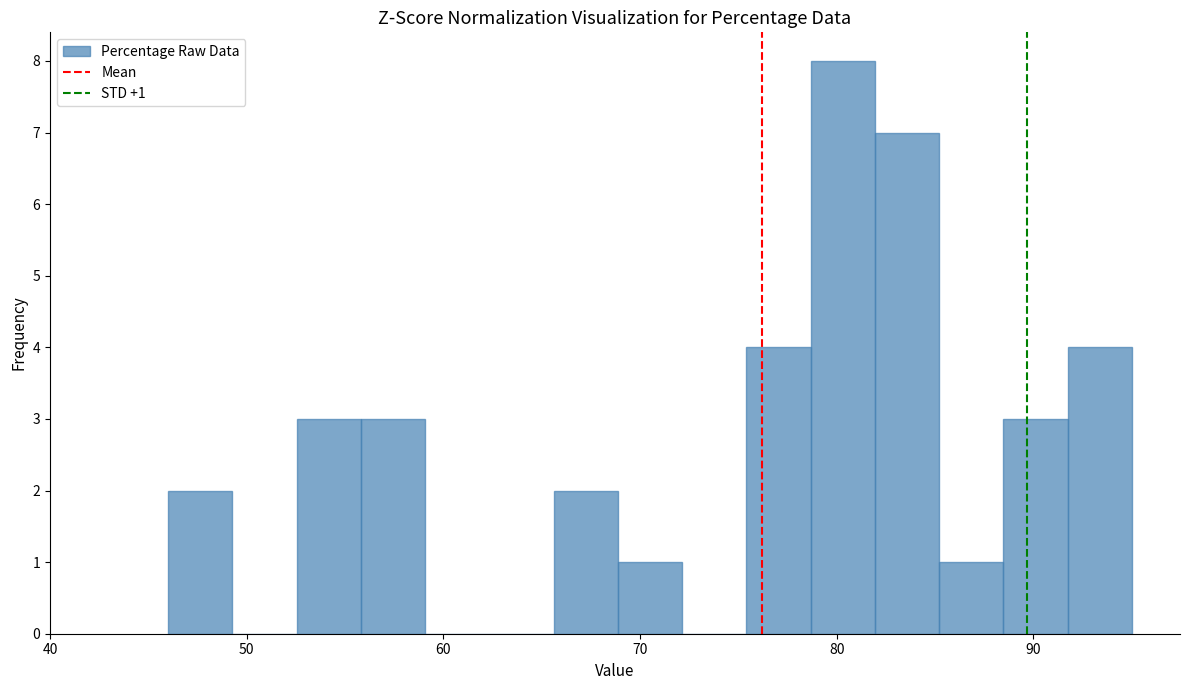

Around what value on the x-axis is the tallest bar? Give the approximate position of its centre, as read against the axis.

80